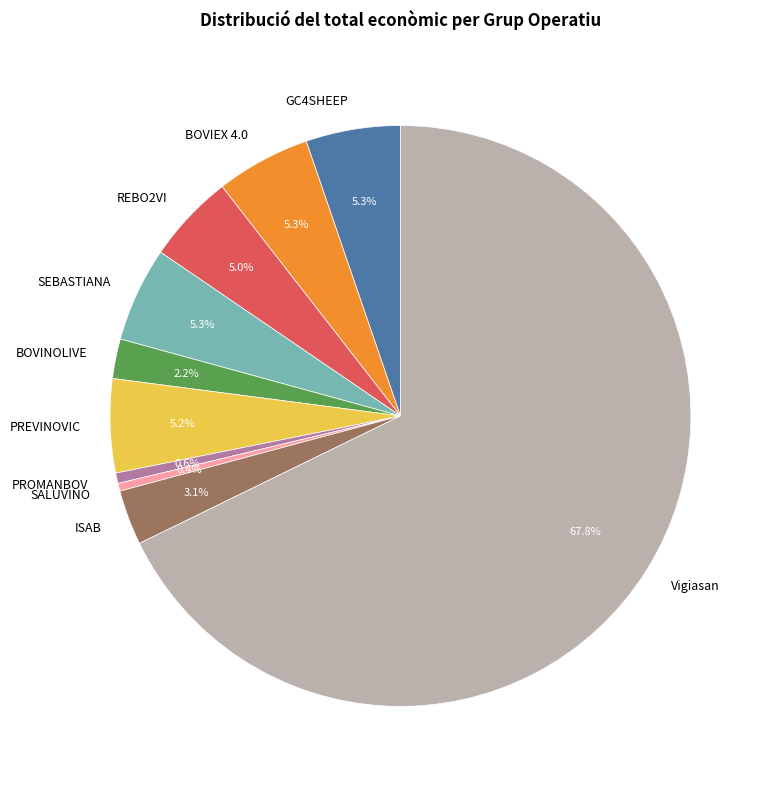

What is the majority slice?

Vigiasan